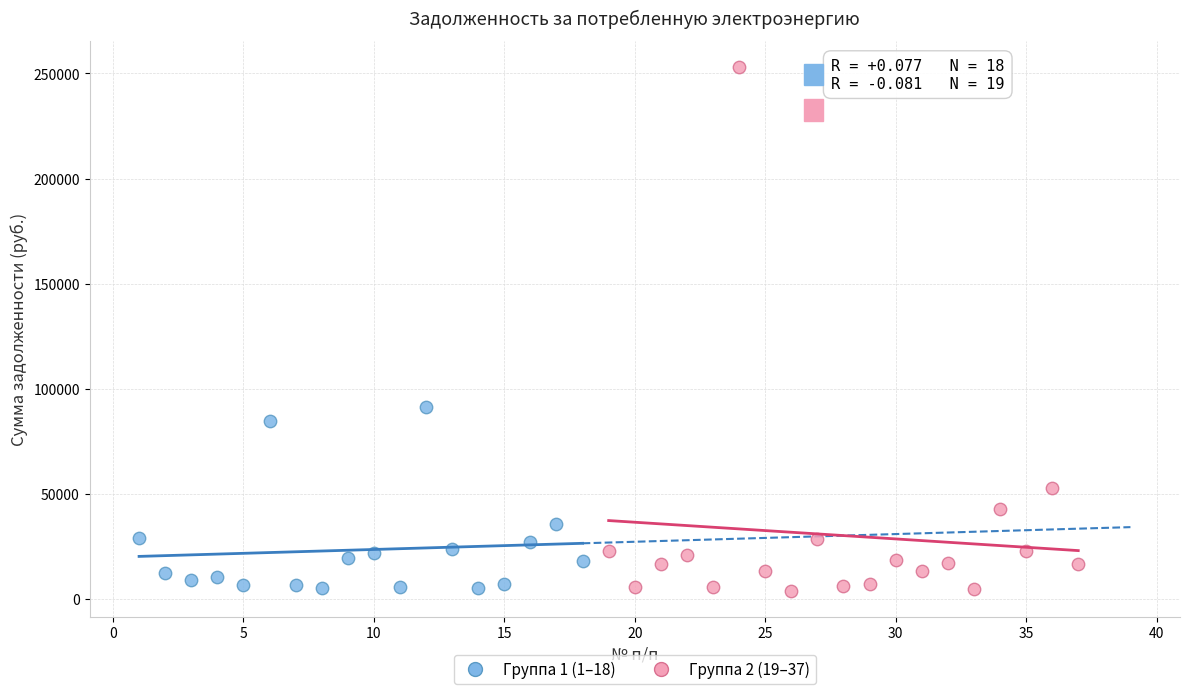

Which series reaches the maximum Y coordinate?

Группа 2 (19–37)